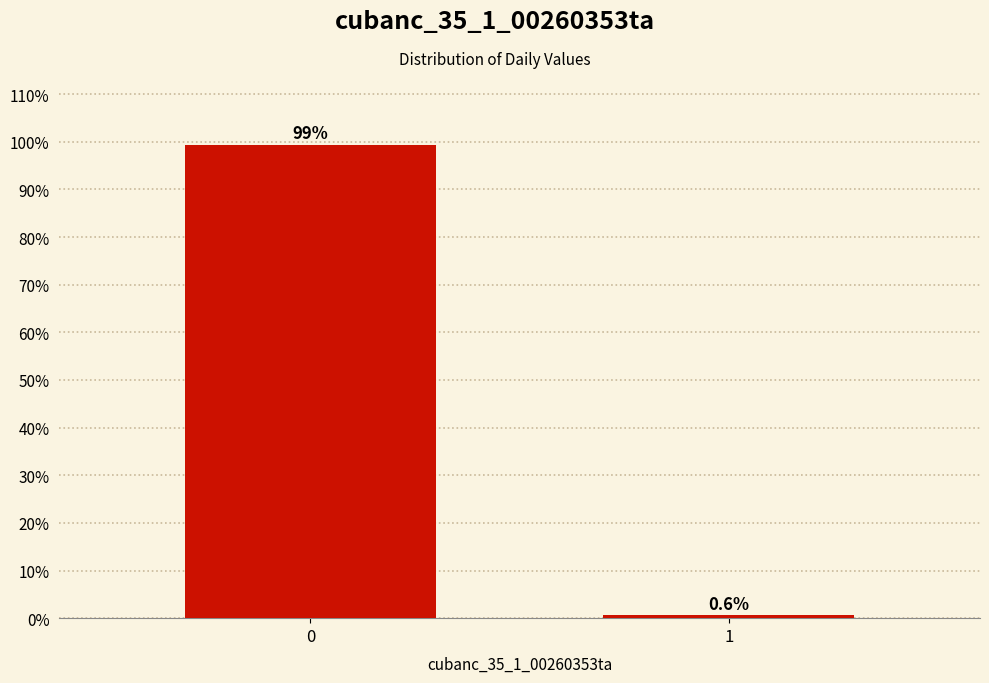

Reading right to left, extract all data points from this chart.

0.6	99.4